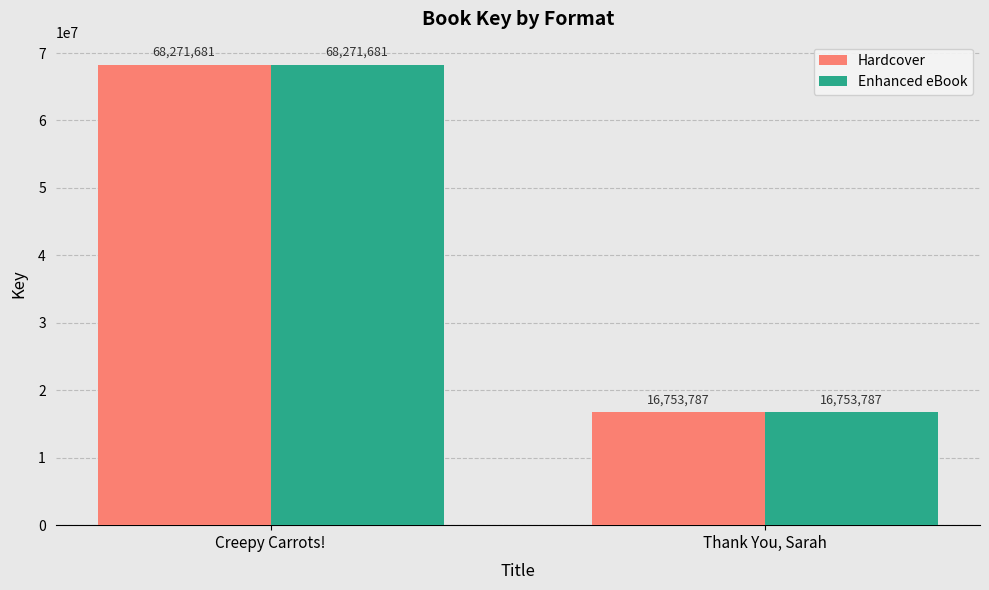

True or false: Enhanced eBook has a value of 6964203 at Thank You, Sarah.

False